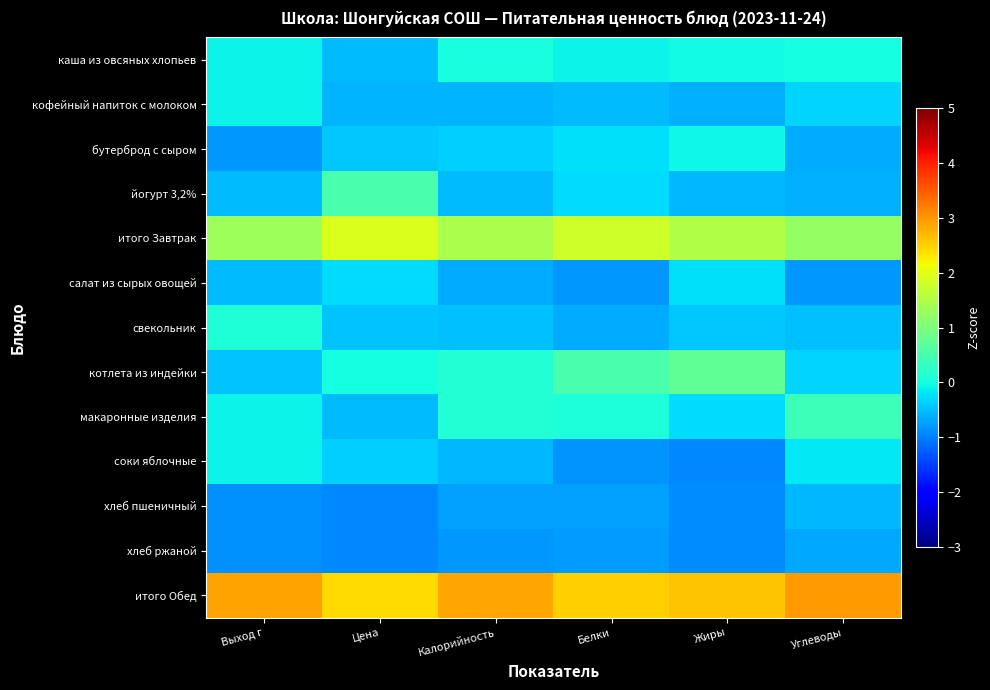

Reading right to left, extract all data points from this chart.

каша из овсяных хлопьев: Углеводы=0.0	Жиры=-0.0	Белки=-0.1	Калорийность=0.0	Цена=-0.5	Выход г=-0.1
кофейный напиток с молоком: Углеводы=-0.3	Жиры=-0.6	Белки=-0.5	Калорийность=-0.6	Цена=-0.6	Выход г=-0.1
бутерброд с сыром: Углеводы=-0.6	Жиры=-0.1	Белки=-0.2	Калорийность=-0.4	Цена=-0.4	Выход г=-0.8
йогурт 3,2%: Углеводы=-0.6	Жиры=-0.6	Белки=-0.3	Калорийность=-0.5	Цена=0.5	Выход г=-0.5
итого Завтрак: Углеводы=1.2	Жиры=1.5	Белки=1.8	Калорийность=1.4	Цена=1.9	Выход г=1.3
салат из сырых овощей: Углеводы=-0.8	Жиры=-0.2	Белки=-0.8	Калорийность=-0.6	Цена=-0.3	Выход г=-0.5
свекольник: Углеводы=-0.5	Жиры=-0.4	Белки=-0.7	Калорийность=-0.5	Цена=-0.4	Выход г=0.1
котлета из индейки: Углеводы=-0.3	Жиры=0.7	Белки=0.5	Калорийность=0.1	Цена=0.0	Выход г=-0.5
макаронные изделия: Углеводы=0.4	Жиры=-0.3	Белки=0.1	Калорийность=0.1	Цена=-0.5	Выход г=-0.1
соки яблочные: Углеводы=-0.2	Жиры=-0.9	Белки=-0.8	Калорийность=-0.5	Цена=-0.4	Выход г=-0.1
хлеб пшеничный: Углеводы=-0.6	Жиры=-0.9	Белки=-0.7	Калорийность=-0.7	Цена=-0.9	Выход г=-0.9
хлеб ржаной: Углеводы=-0.7	Жиры=-0.9	Белки=-0.8	Калорийность=-0.8	Цена=-0.9	Выход г=-0.9
итого Обед: Углеводы=2.9	Жиры=2.6	Белки=2.5	Калорийность=2.8	Цена=2.4	Выход г=2.9